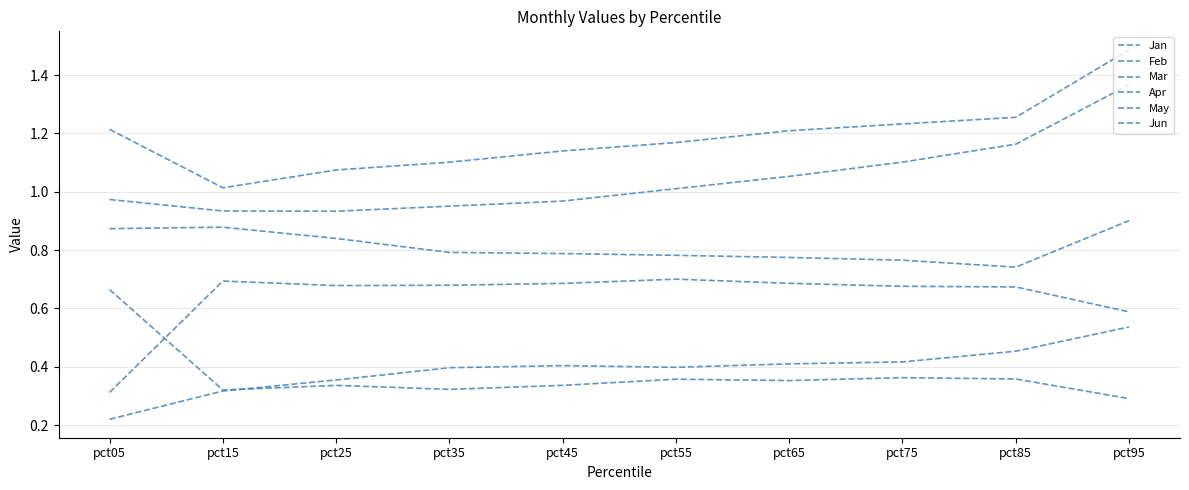

What is the average value of the Jan series?

0.8